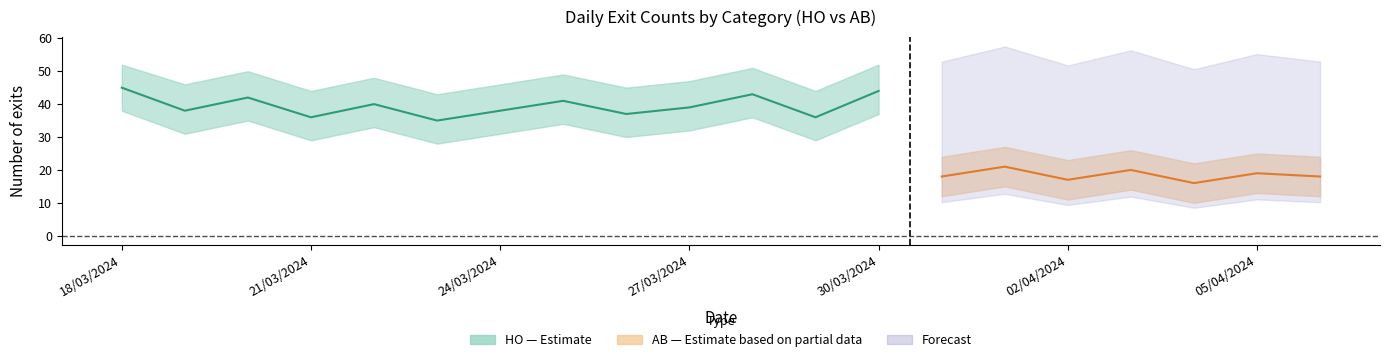

At which category does the chart reach its peak across all series?

18/03/2024